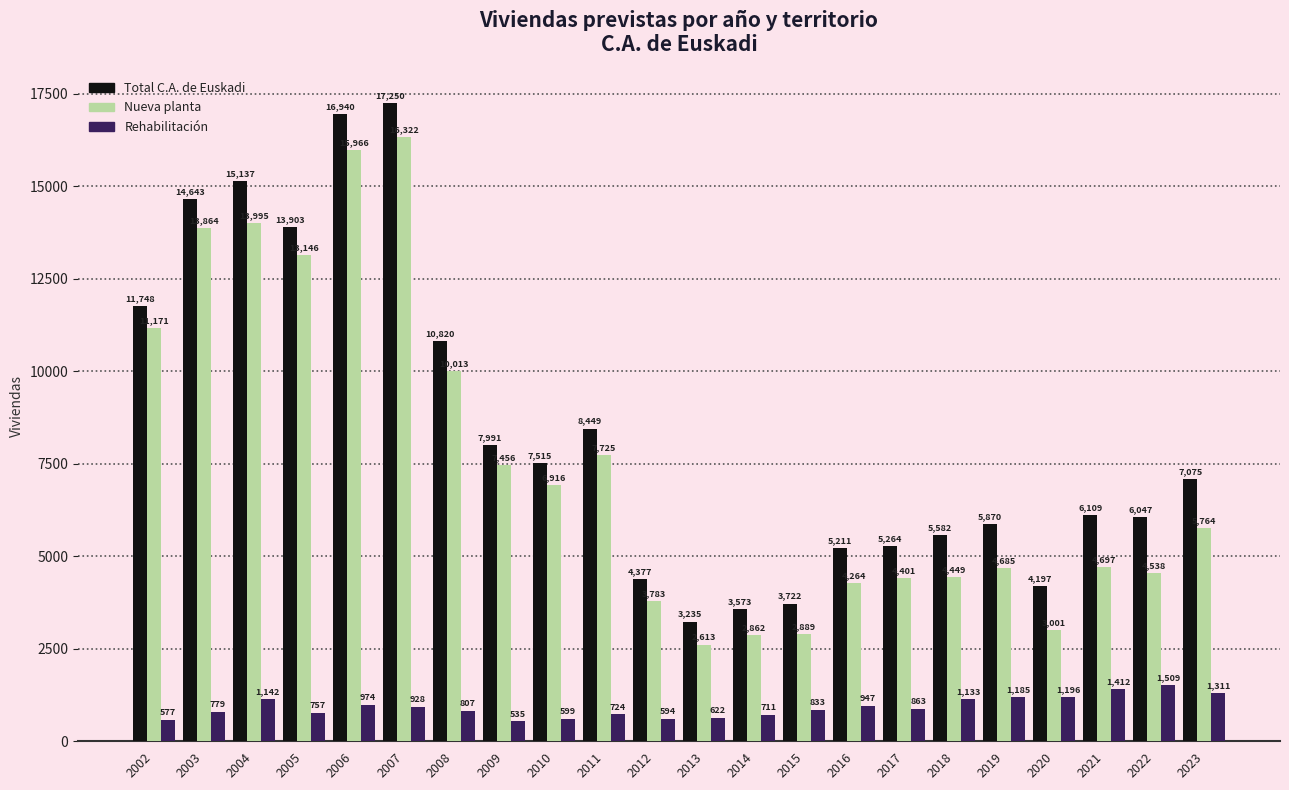

What is the value of the Rehabilitación bar at the 6th from the left?

928